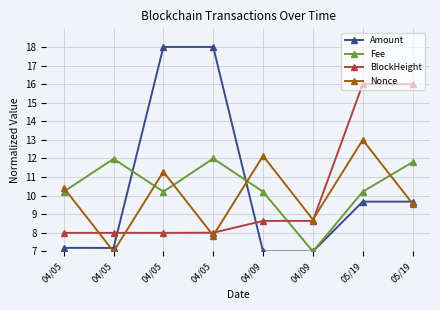

Which series has the largest total across all categories?

Amount